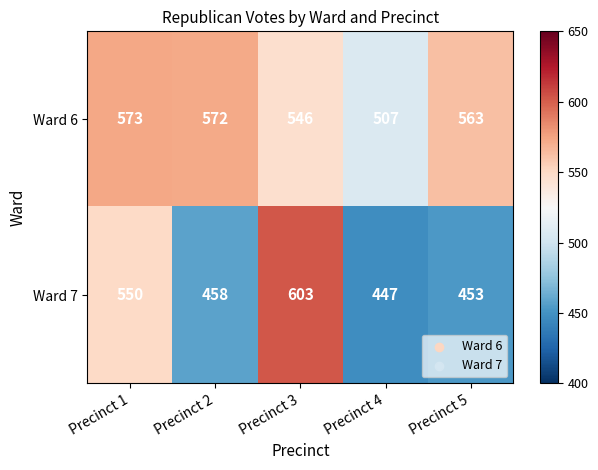

At how many categories does at least one series exceed 499?

5